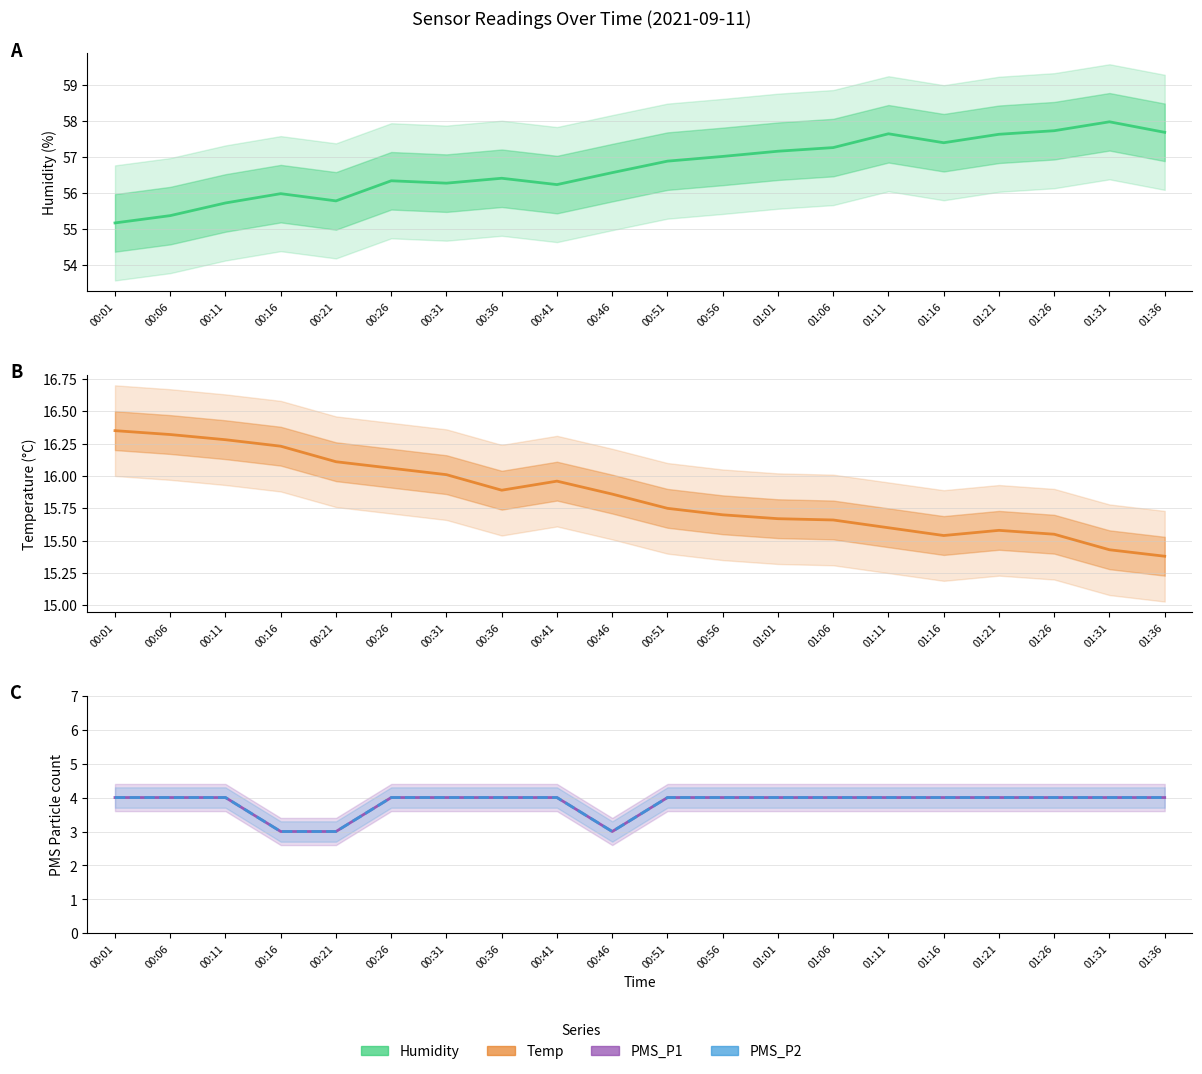

What is the sum of the Humidity values at 00:41 and 01:26?

114.0